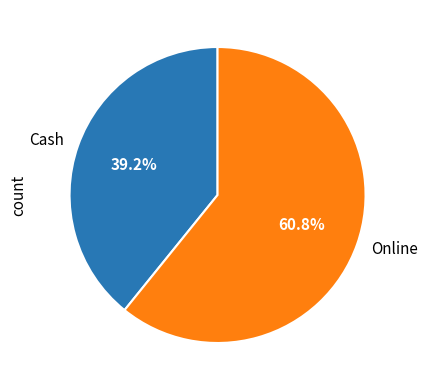

Which slice represents more than half of the pie?

Online